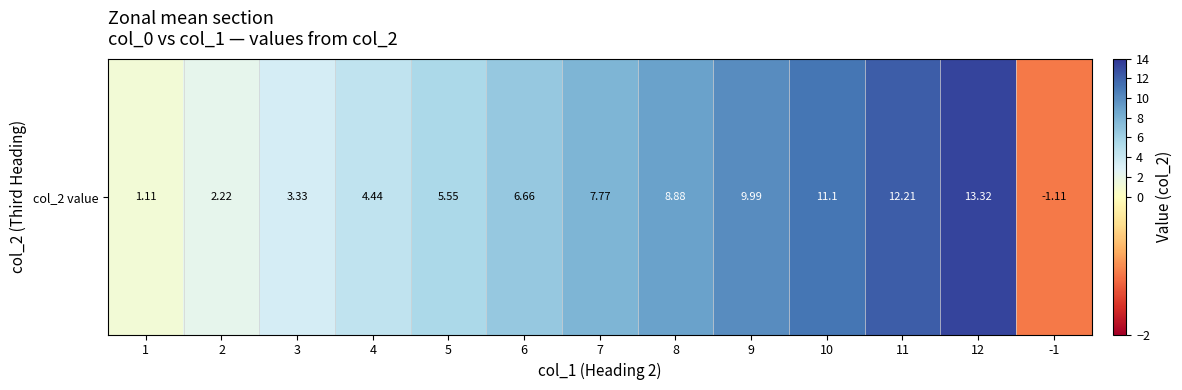

Which has a higher value, 1 or 11?

11